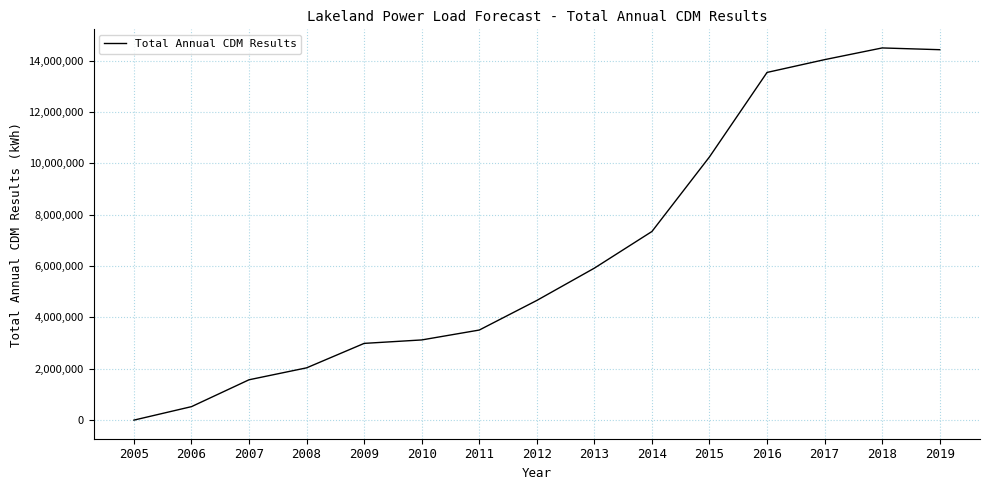

True or false: the data has more than 1 interior local peaks.

False